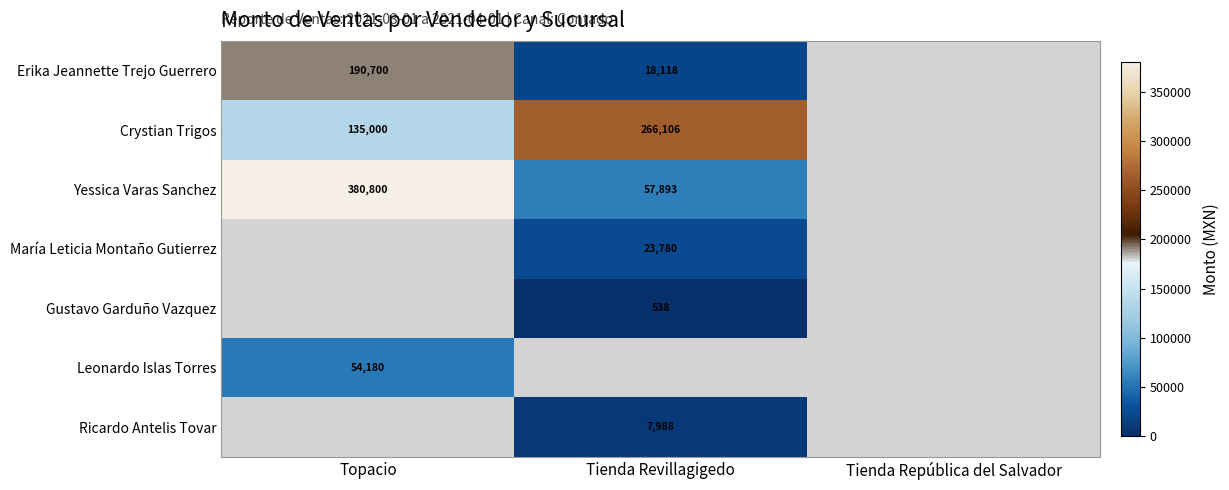

The Ricardo Antelis Tovar series shows 10443.5 at Tienda Revillagigedo. True or false?

False